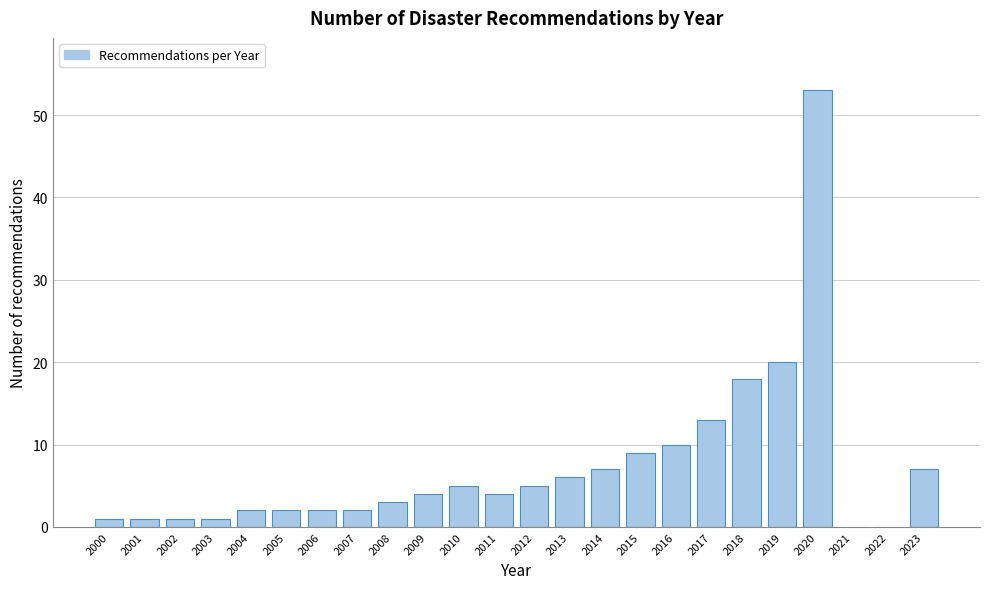

Reading right to left, extract all data points from this chart.

2023=7	2022=0	2021=0	2020=53	2019=20	2018=18	2017=13	2016=10	2015=9	2014=7	2013=6	2012=5	2011=4	2010=5	2009=4	2008=3	2007=2	2006=2	2005=2	2004=2	2003=1	2002=1	2001=1	2000=1